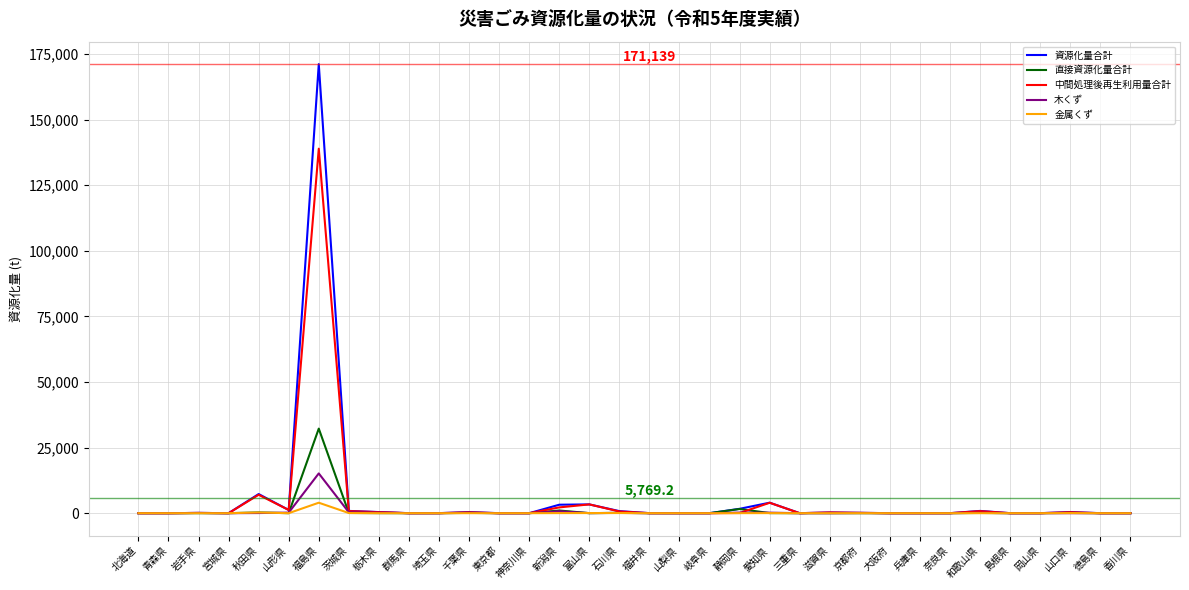

List the series in order of their peak value, highest first.

資源化量合計, 中間処理後再生利用量合計, 直接資源化量合計, 木くず, 金属くず